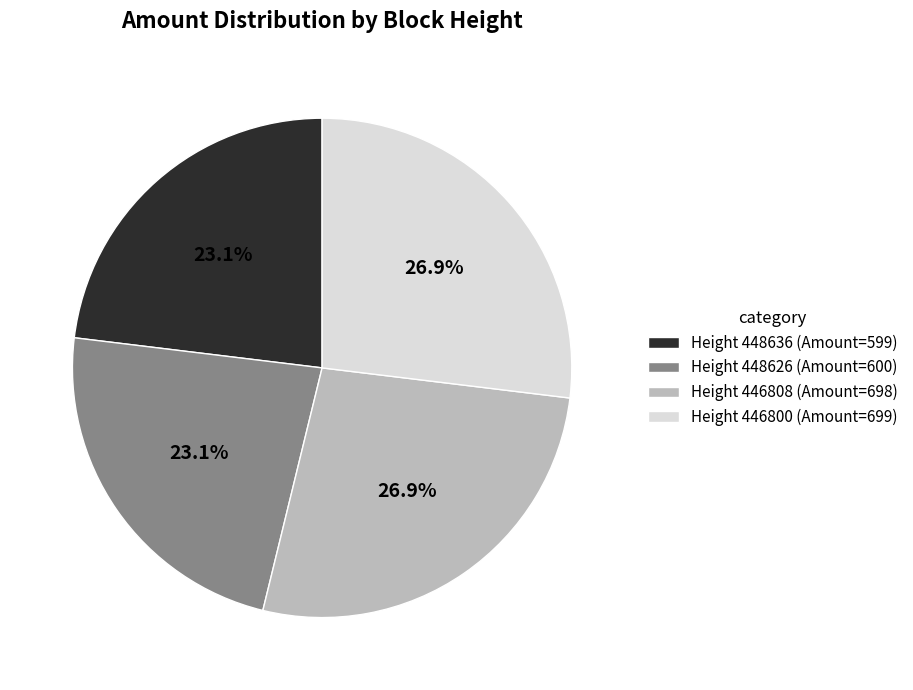

How much of the chart is everything except Height 446808 (Amount=698)?

73.1%